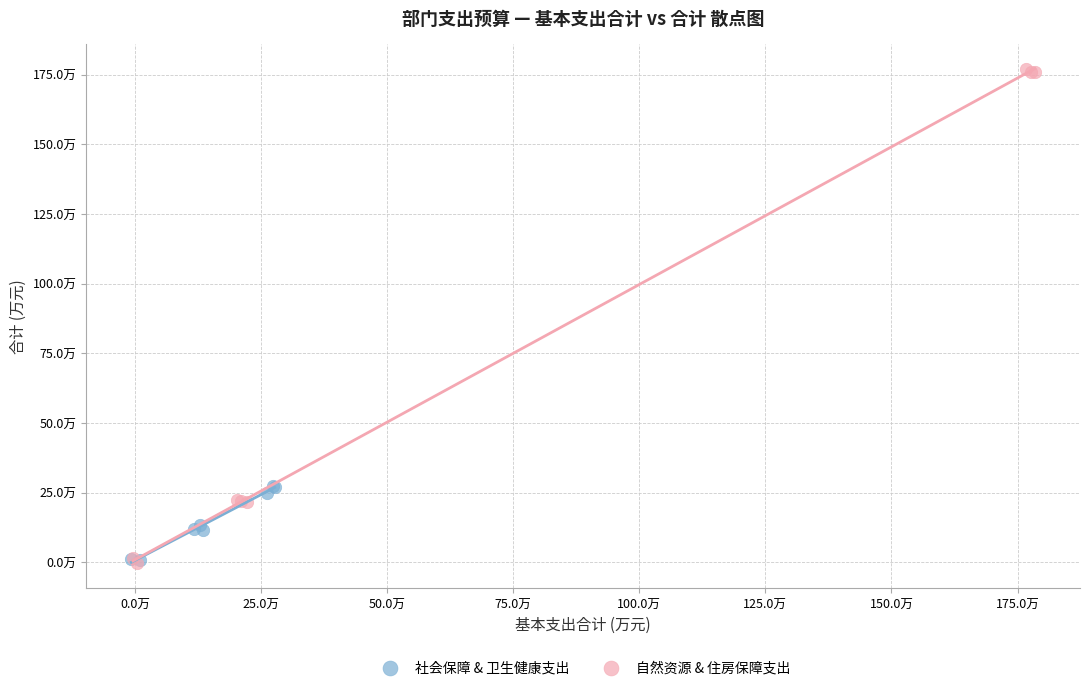

Which series has the largest Y range (max minus min)?

自然资源 & 住房保障支出